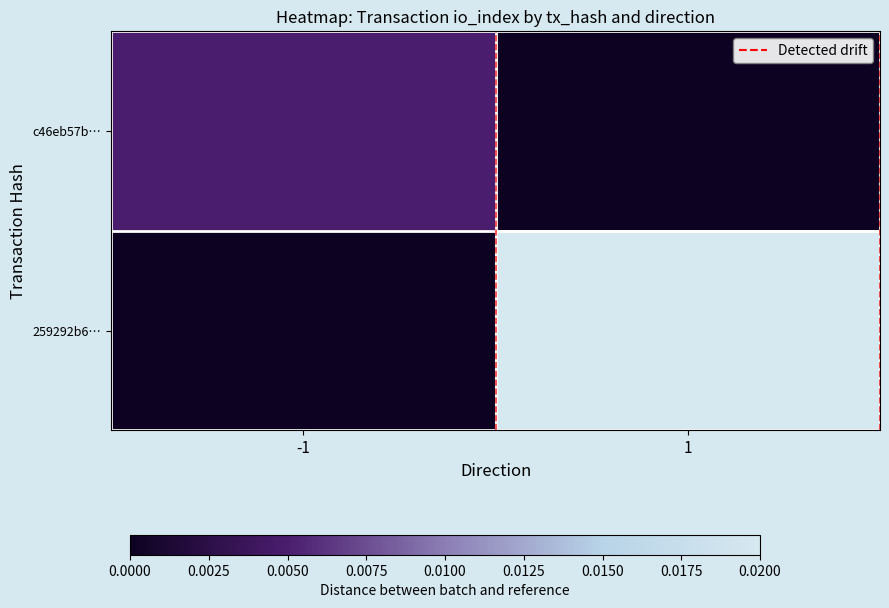

Between -1 and 1, which series saw the biggest shift?

259292b6…